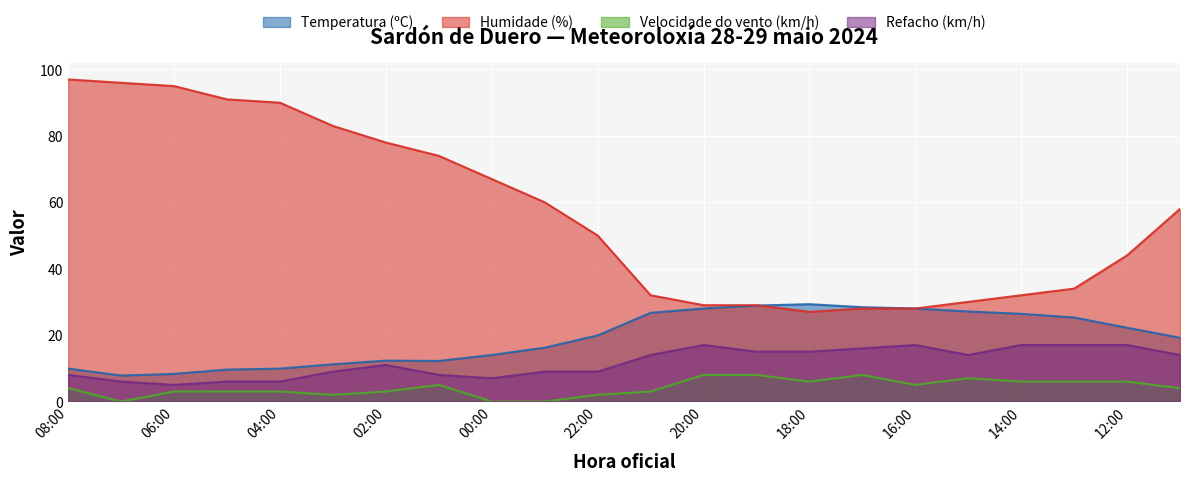

How many categories are shown in the chart?

22